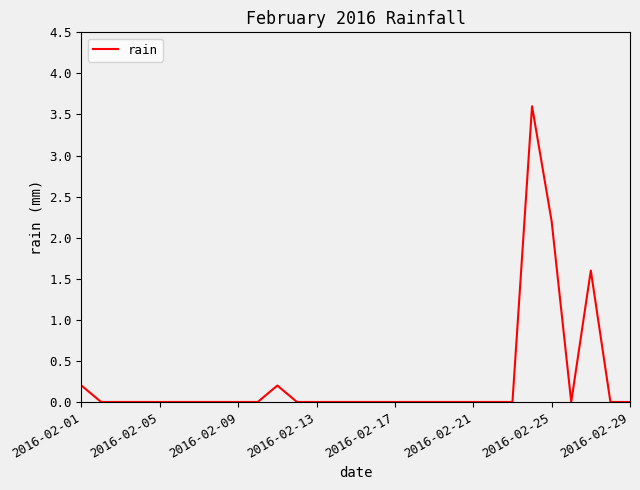

What is the difference between the maximum and minimum values?

3.6